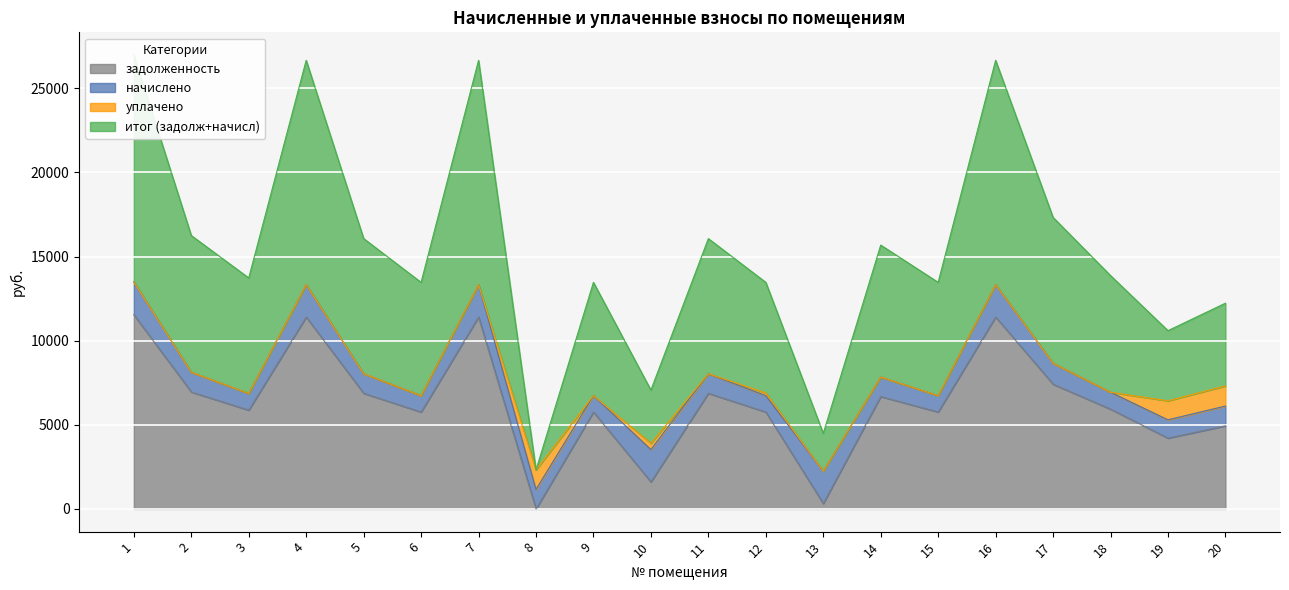

At how many categories does at least one series exceed 7032?

18